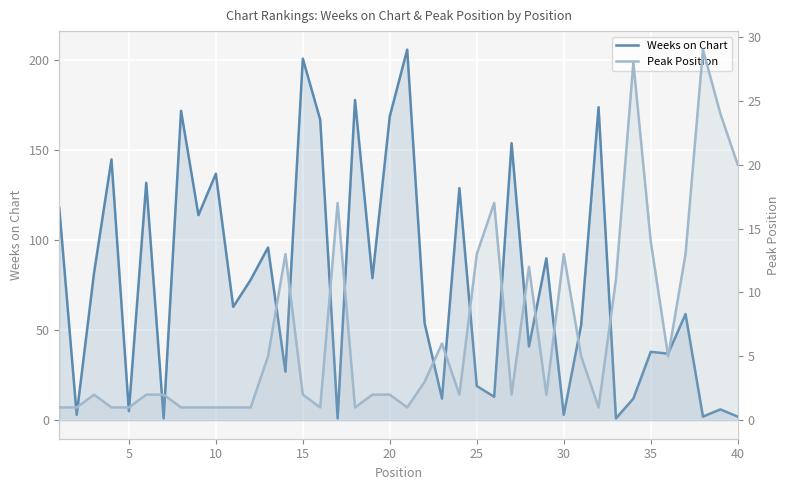

True or false: Weeks on Chart has more than 1 points higher than both neighbors.

True